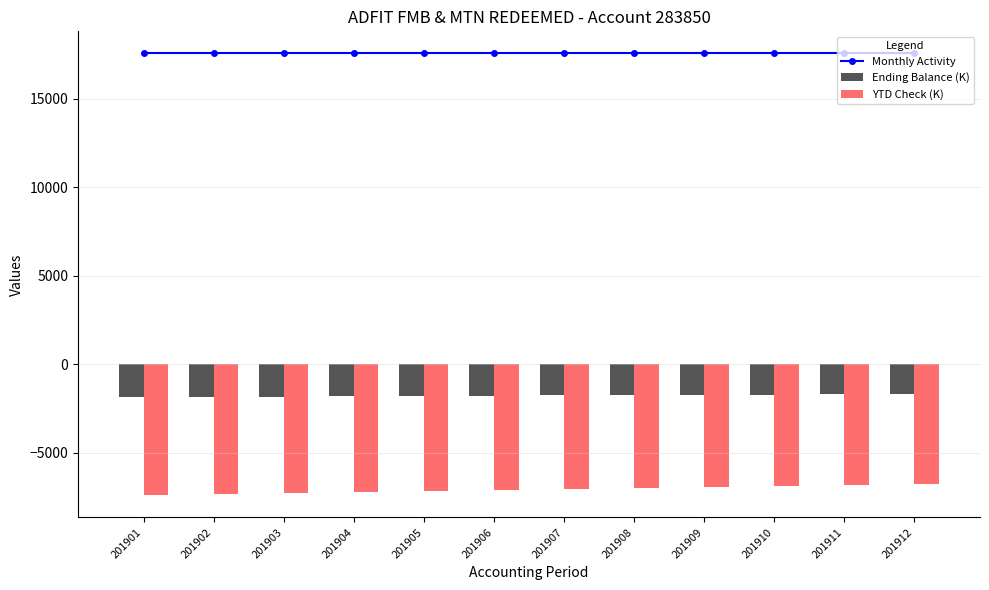

At which label is Monthly Activity closest to 17565?

201901